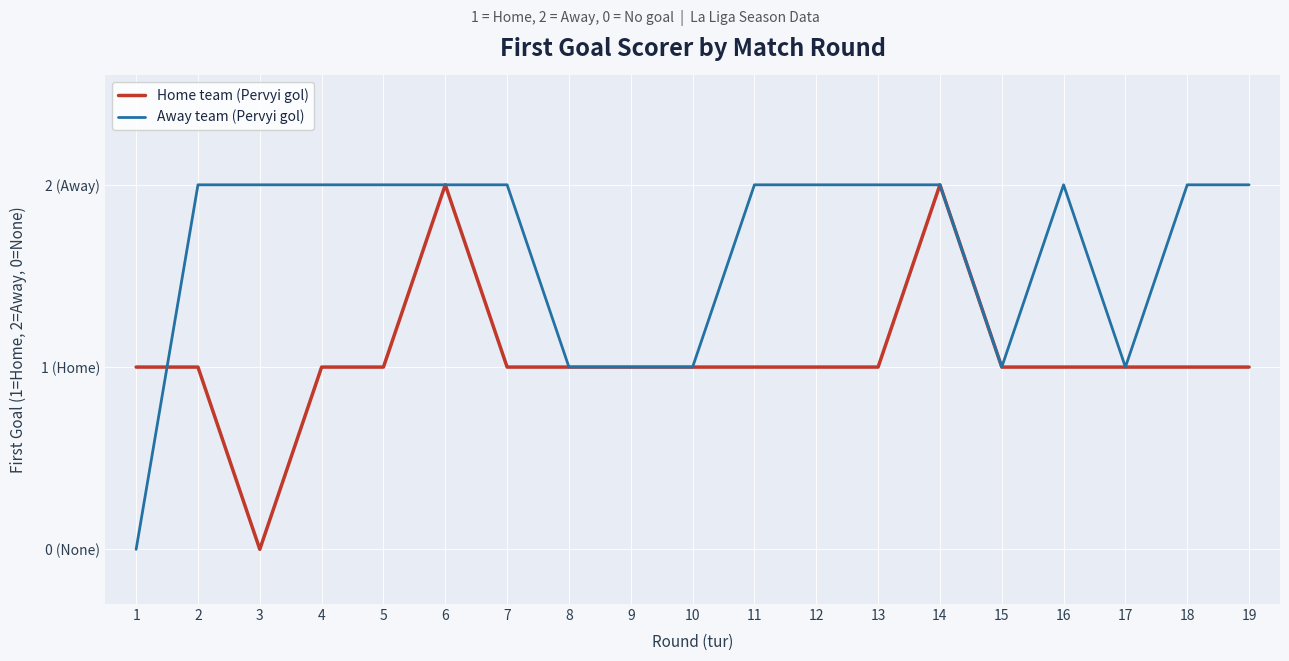

What value does the Home team (Pervyi gol) series have at 10?

1